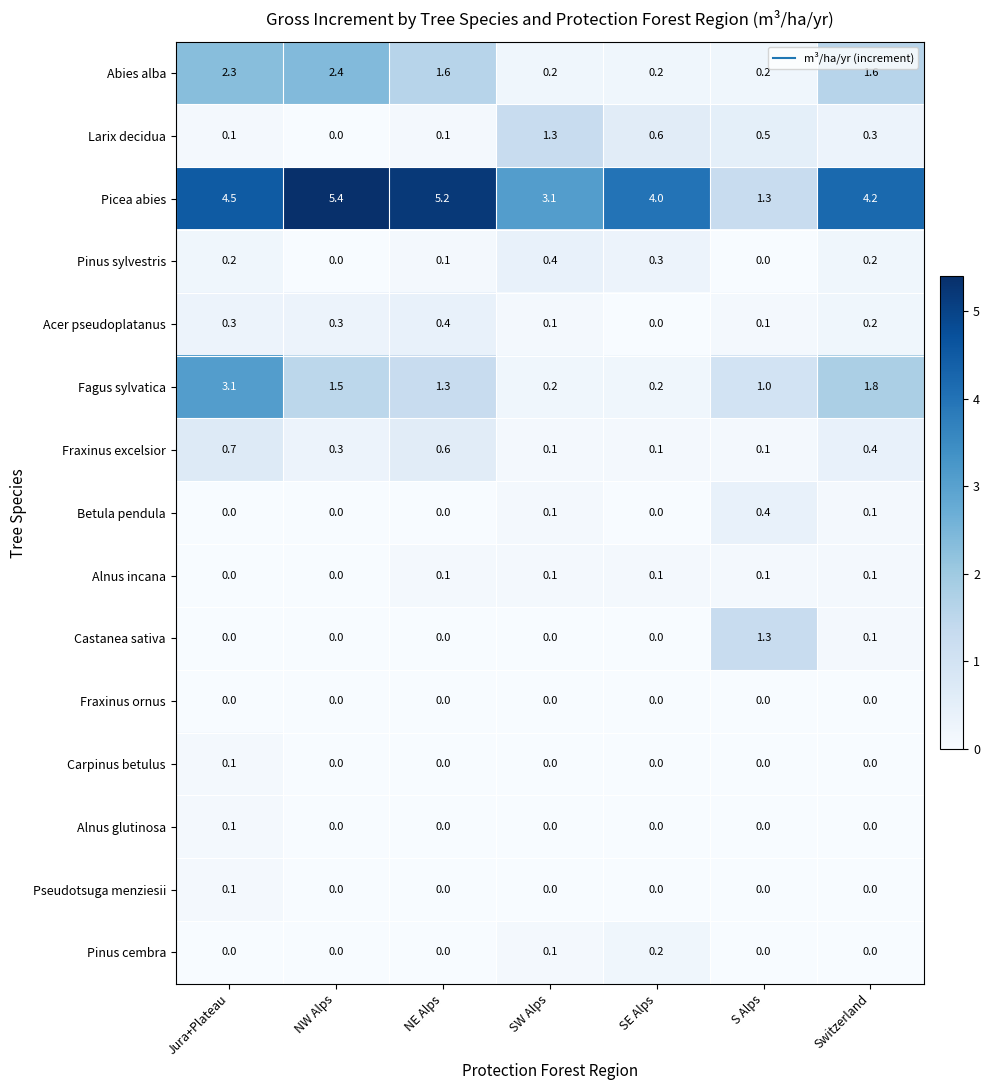

What is the greatest value displayed?

5.4